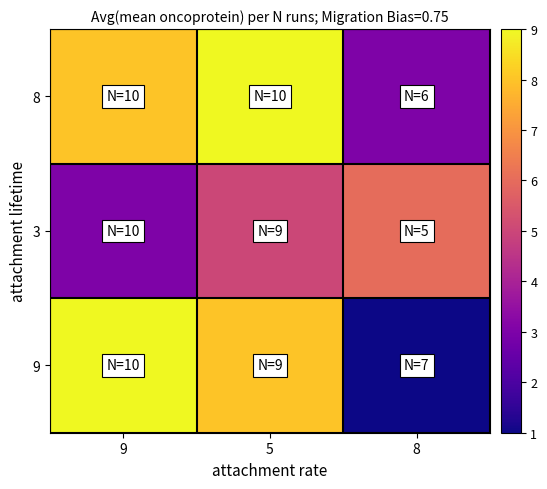

At which category is the sum across all series the highest?

5